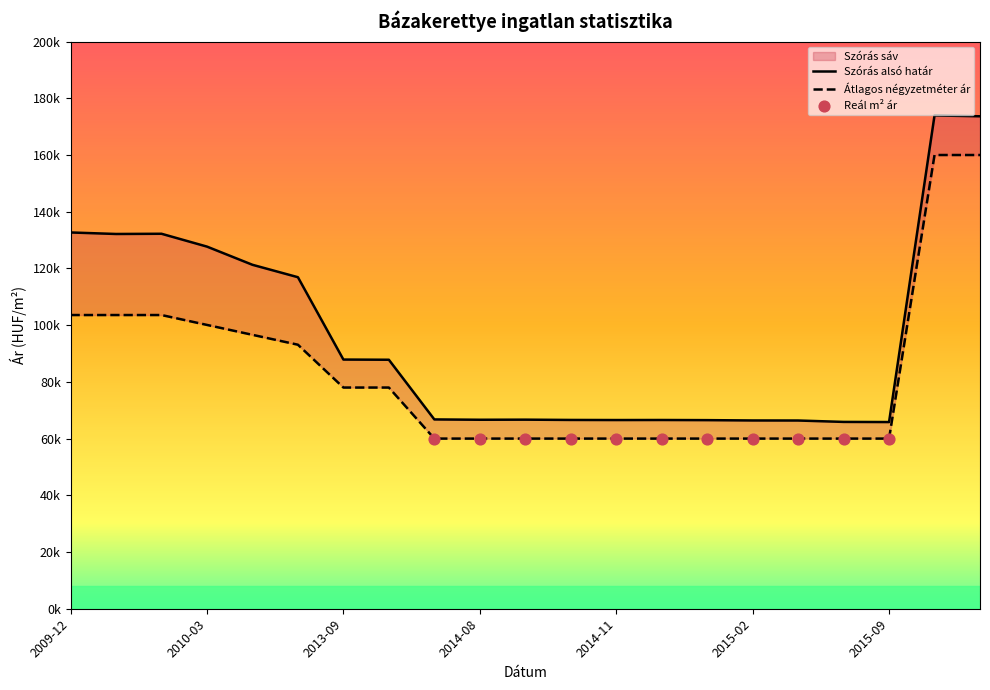

At how many categories does at least one series exceed 62622?

21